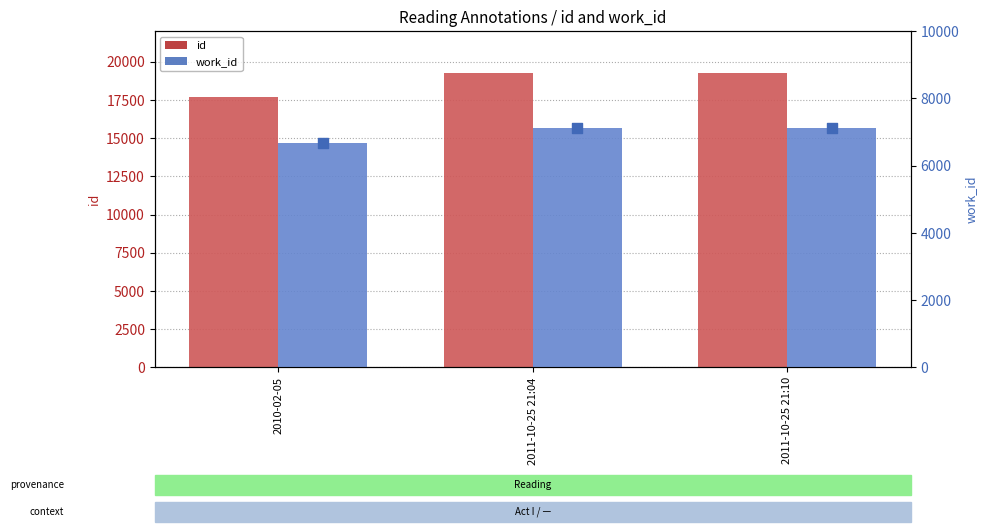

At how many categories does at least one series exceed 19137?

2